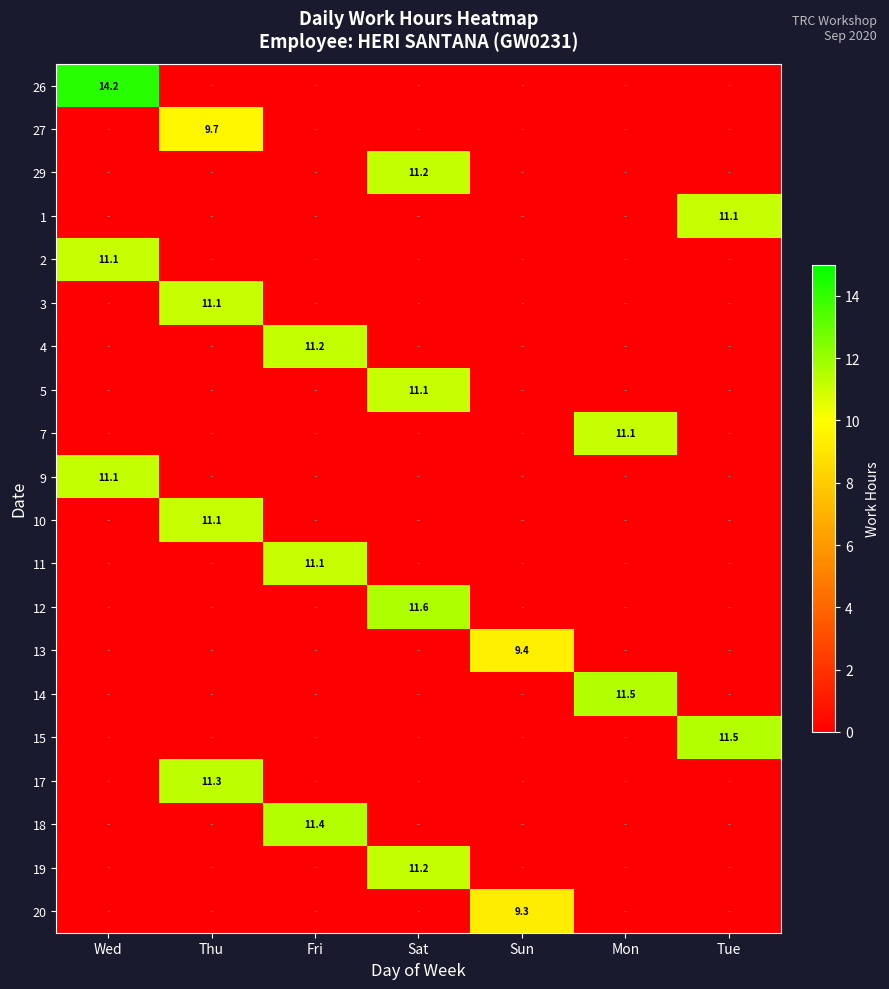

The value of 15 at Tue is 11.5. True or false?

True